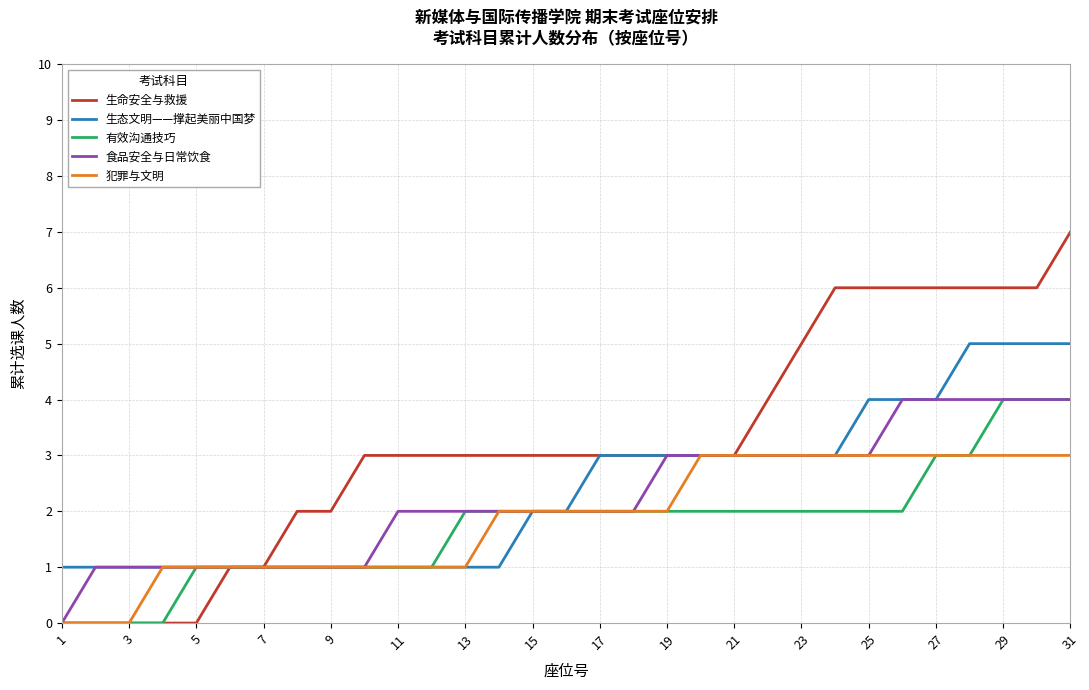

What is the maximum value shown in the chart?

7